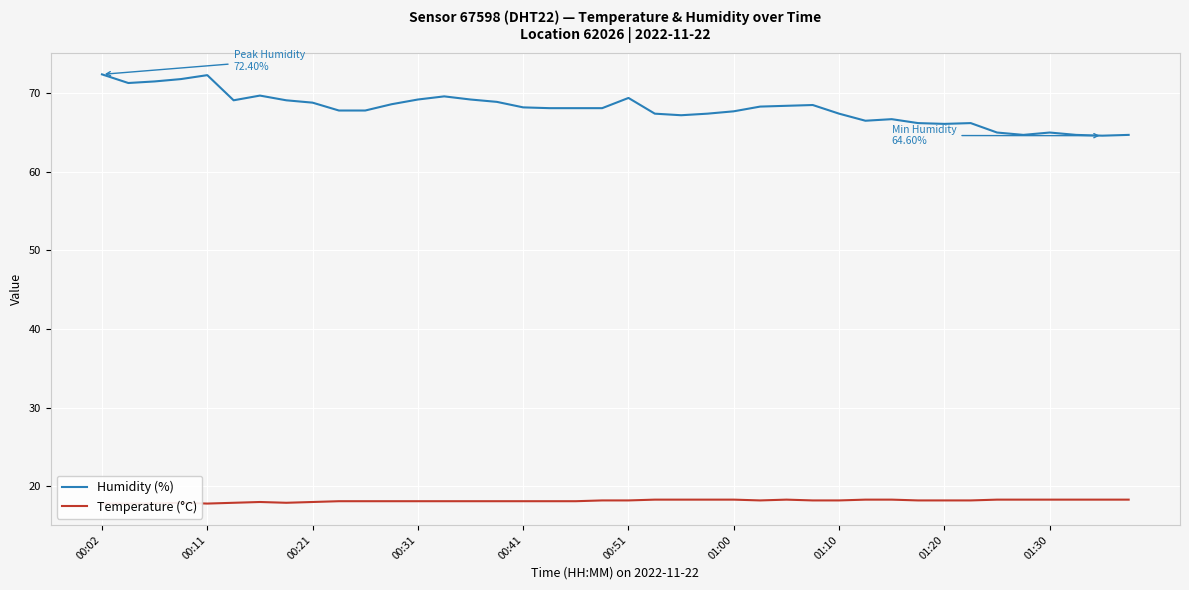

Is this an area chart (filled region under the line)?

No